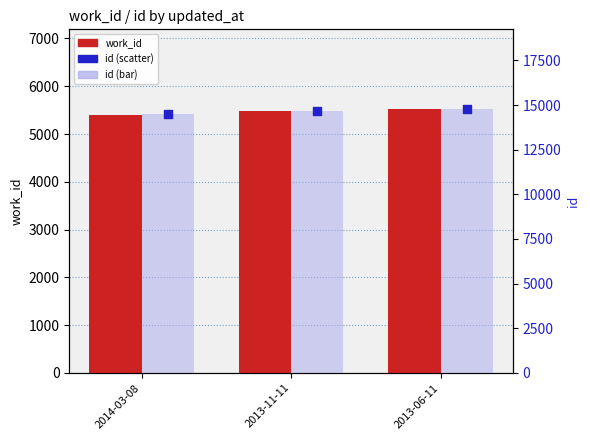

Which series has the largest total across all categories?

id (bar)